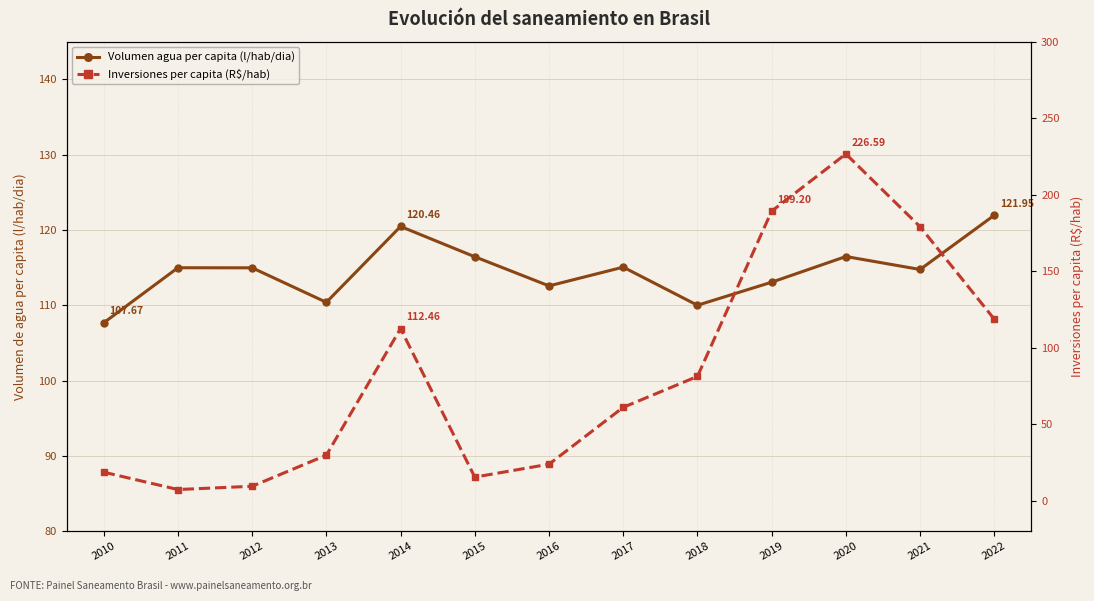

Reading right to left, extract all data points from this chart.

Volumen agua per capita (l/hab/dia): 122.0	114.8	116.5	113.1	110.0	115.1	112.6	116.4	120.5	110.4	115.0	115.0	107.7
Inversiones per capita (R$/hab): 118.6	179.0	226.6	189.2	81.2	61.0	23.8	15.3	112.5	29.7	9.4	7.2	18.6